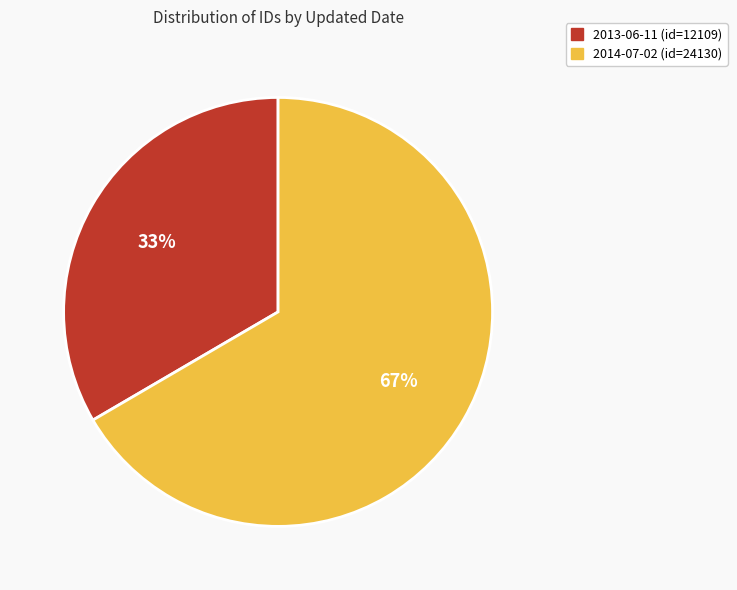

Which slice is the smallest?

2013-06-11